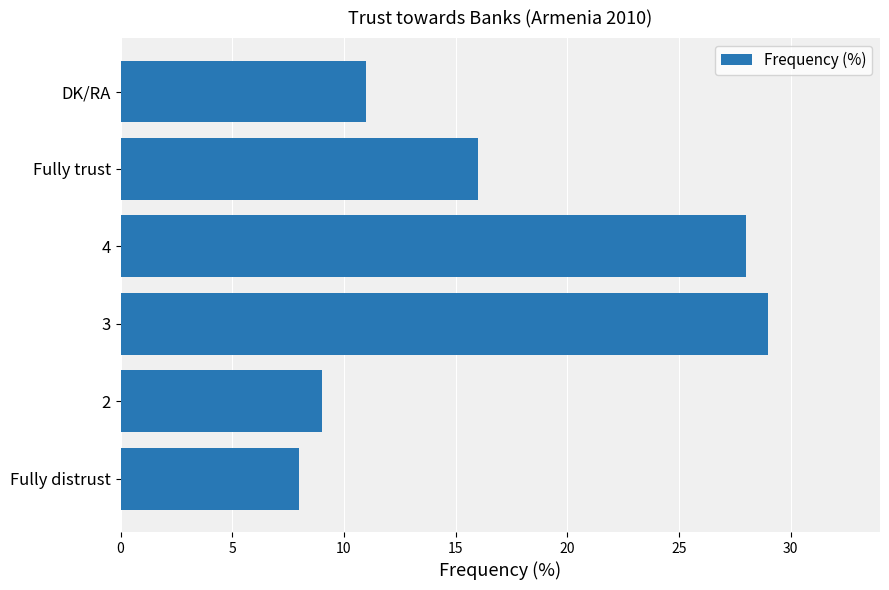

What is the change in value from Fully trust to DK/RA?

-5